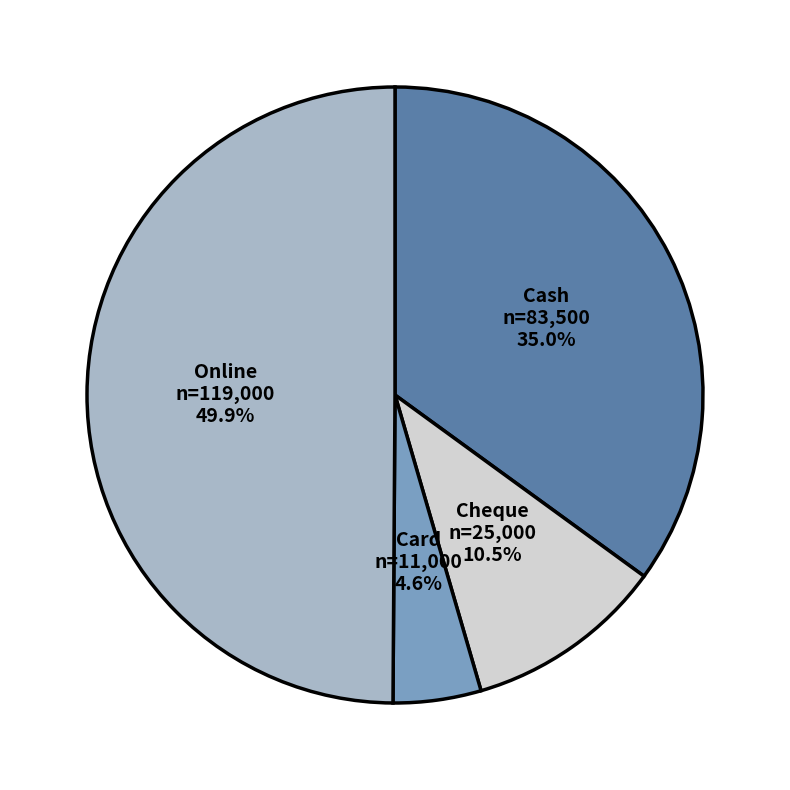

How many slices are in this pie chart?

4